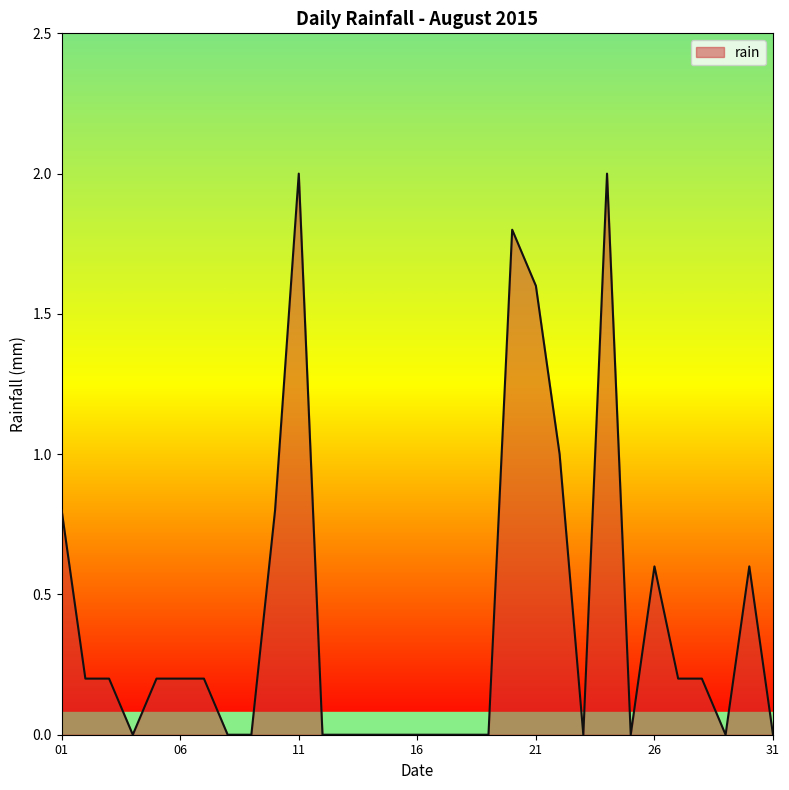

Does the chart have visible grid lines?

No